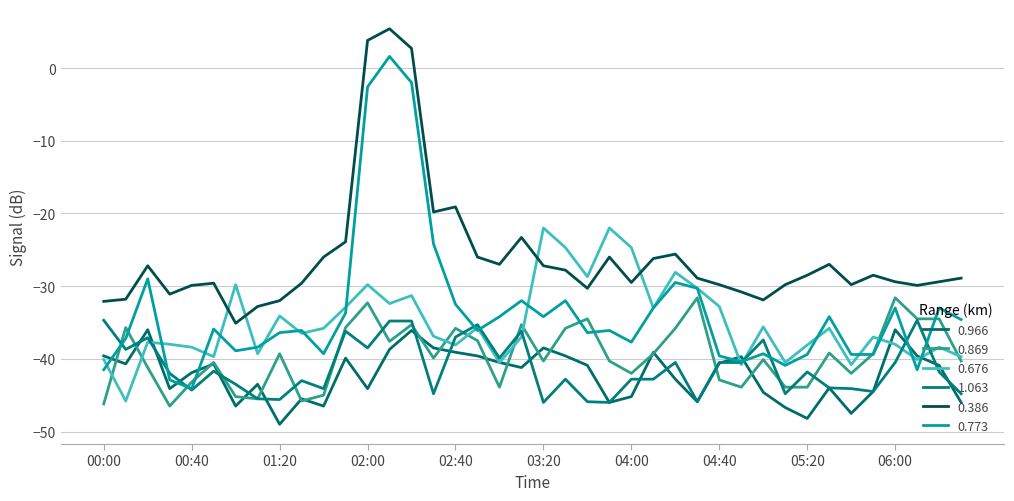

True or false: 0.869 has more than 2 interior local peaks.

True